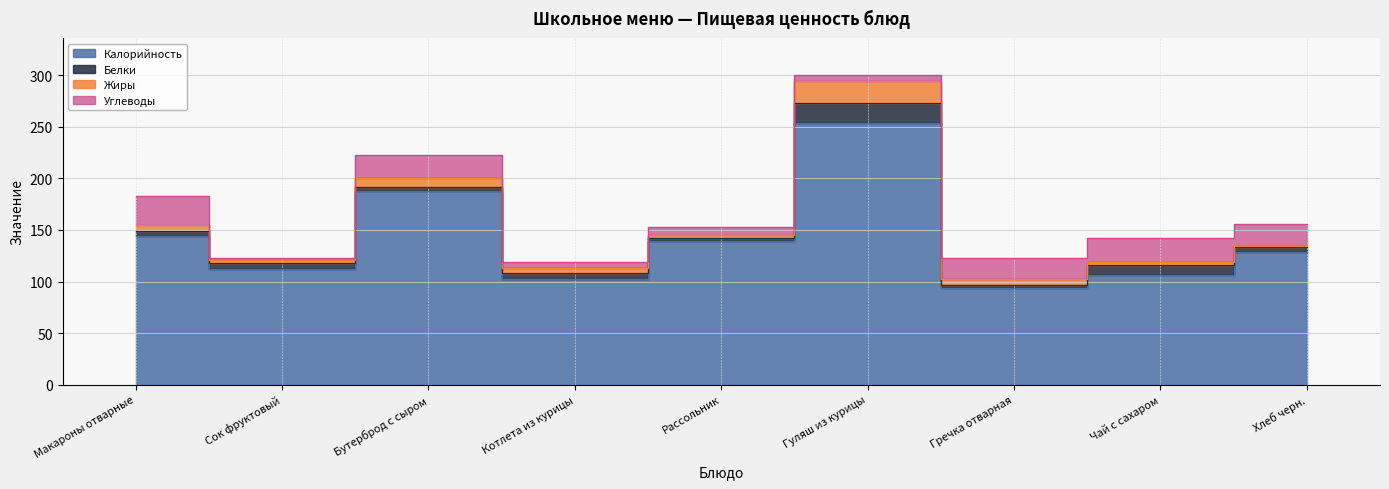

What is the highest value of the Жиры series?

21.0